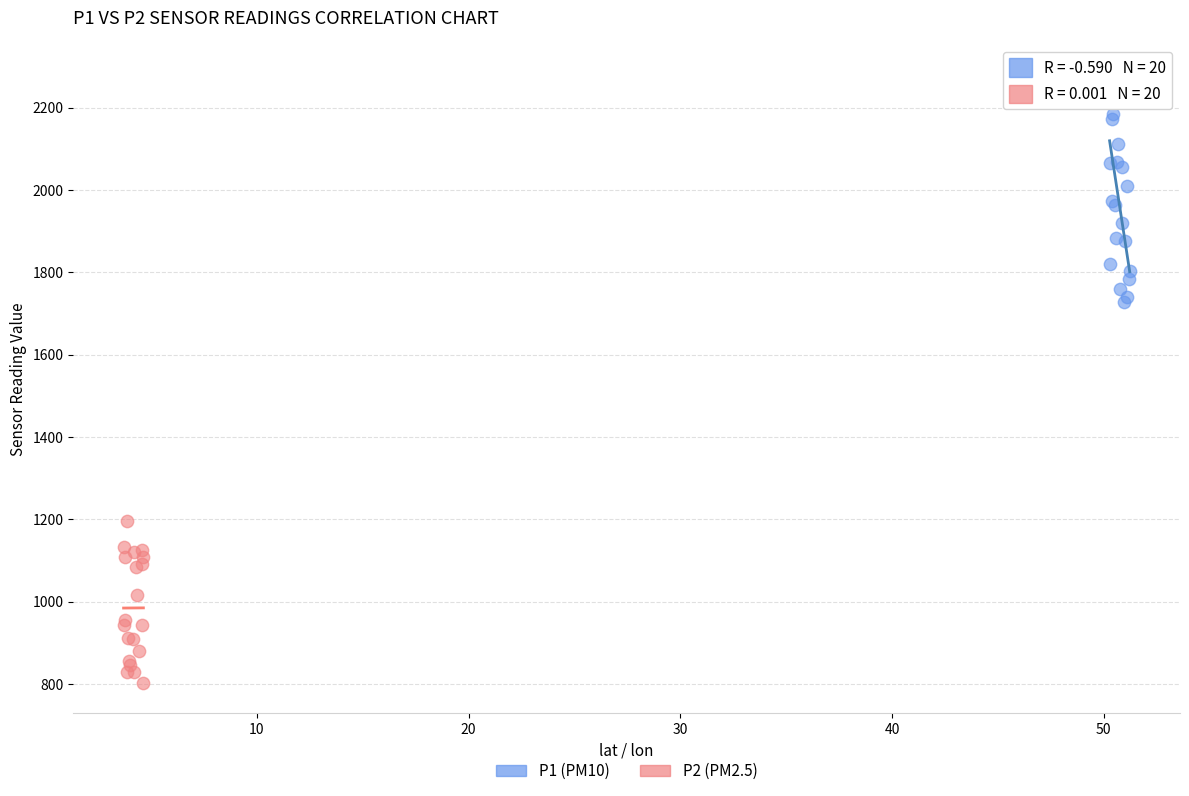

Which series reaches the maximum Y coordinate?

P1 (PM10)